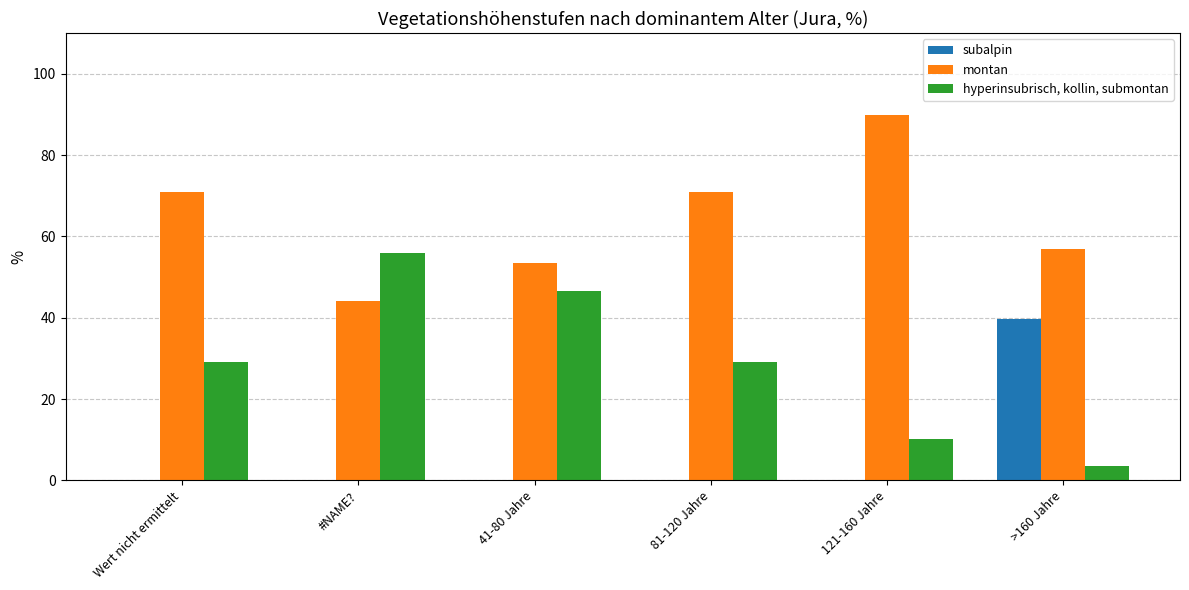

What is the sum of the montan values at #NAME? and Wert nicht ermittelt?

115.0